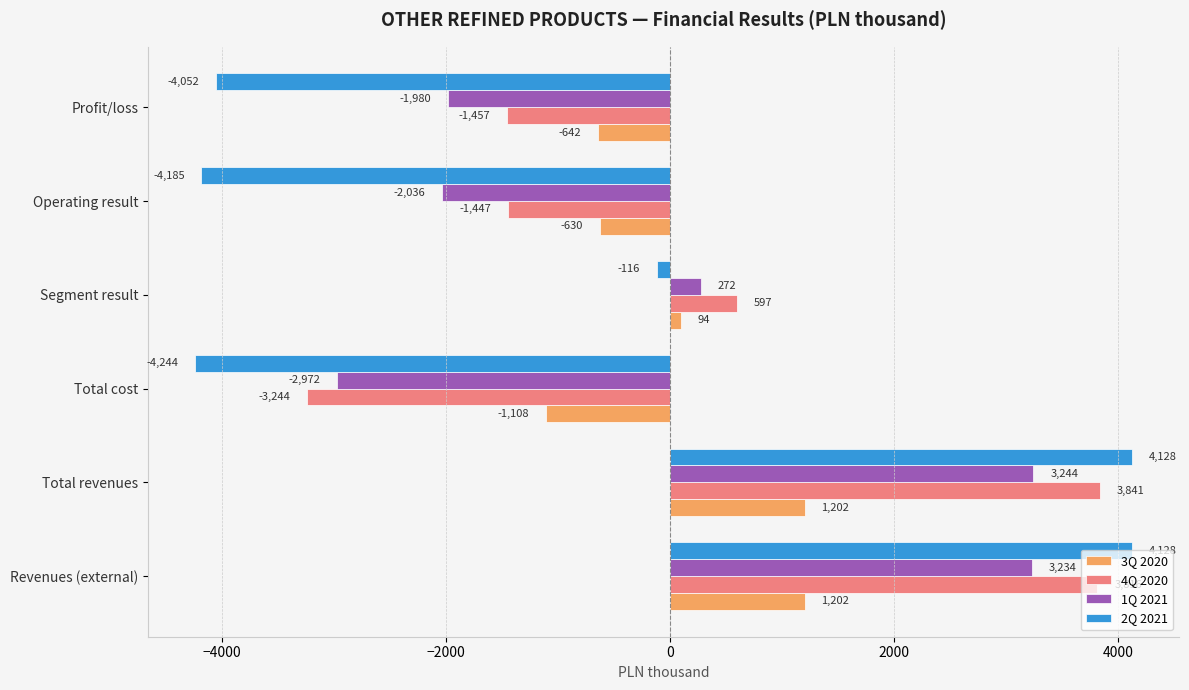

True or false: 3Q 2020 has a value of 1202 at Total revenues.

True